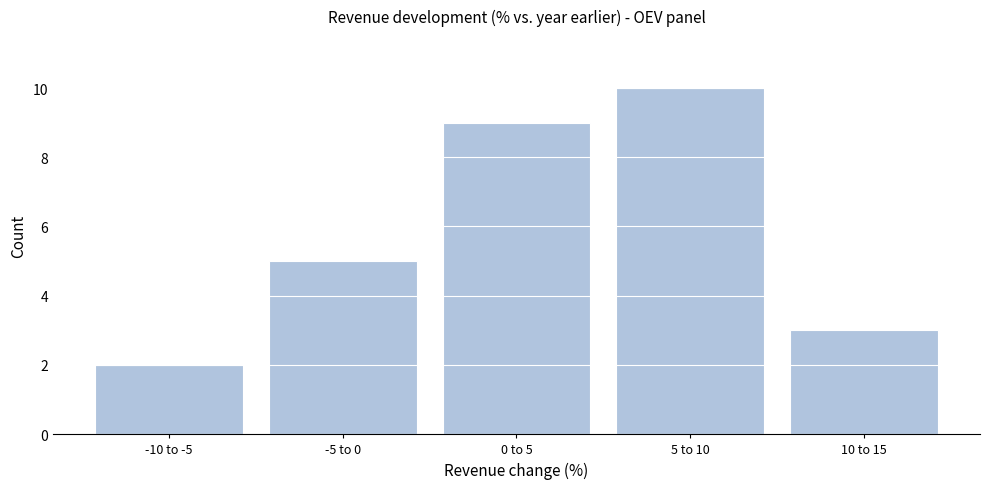

Reading left to right, what are all the values shown in this chart?

2	5	9	10	3